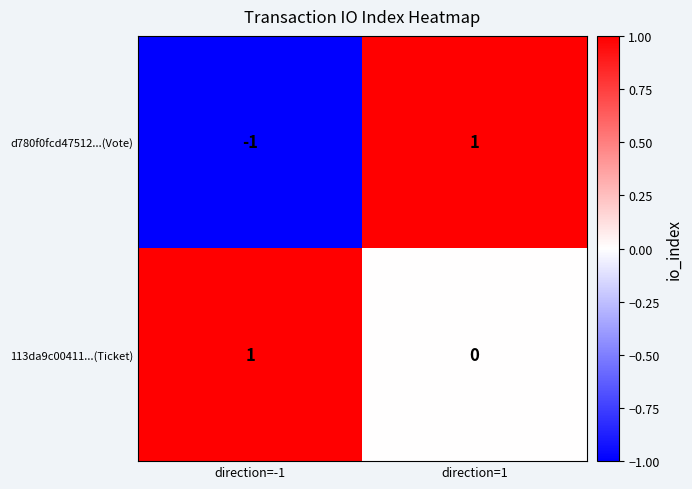

The value of 113da9c00411...(Ticket) at direction=-1 is 1. True or false?

True